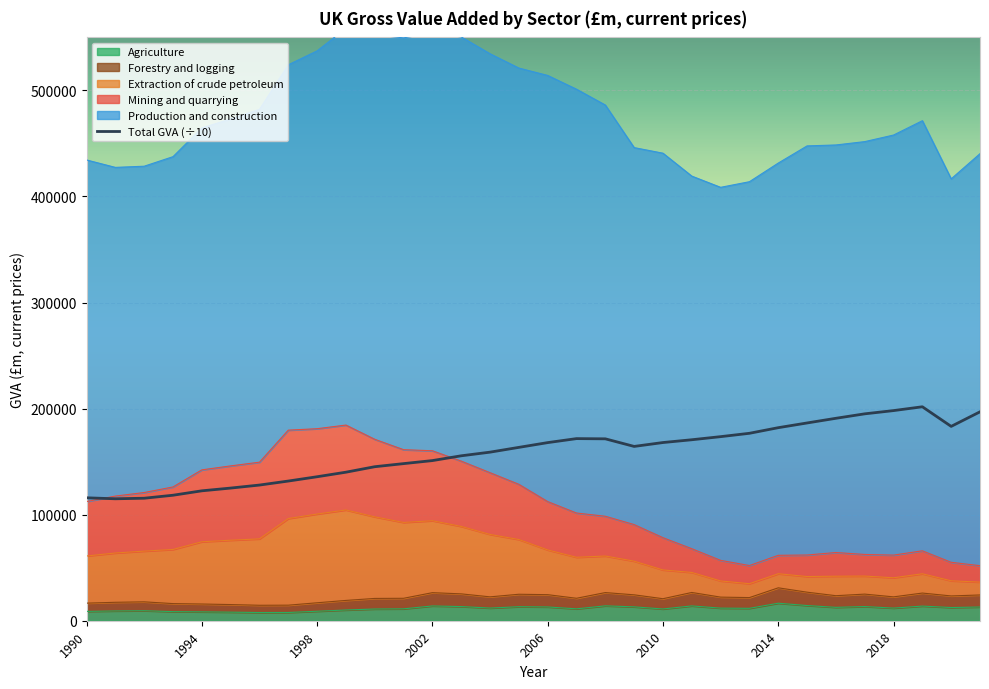

How many values in the Agriculture series are below 11911?

16